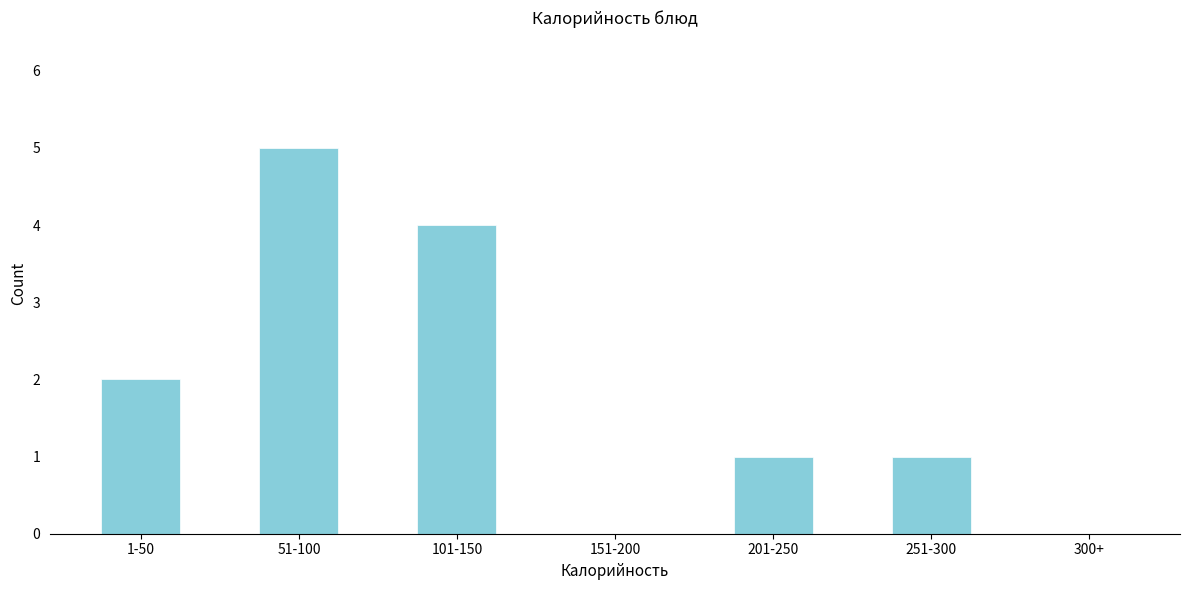

Reading left to right, transcribe all the data shown in this chart.

1-50=2	51-100=5	101-150=4	151-200=0	201-250=1	251-300=1	300+=0